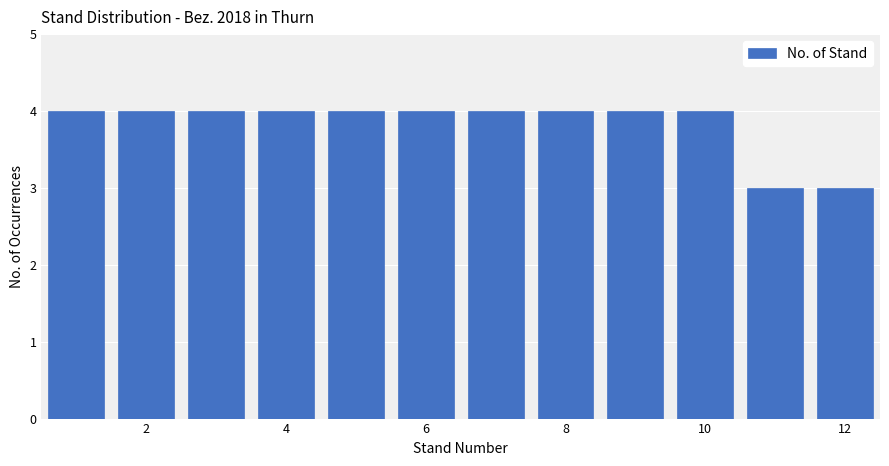

Reading left to right, list every bar in this chart as the range it spans on the x-axis followed by its height. Neither the bar edges nor the heights are printed on the chart, so give them approximately, as read against the axes.

0.5 to 1.5: 4
1.5 to 2.5: 4
2.5 to 3.5: 4
3.5 to 4.5: 4
4.5 to 5.5: 4
5.5 to 6.5: 4
6.5 to 7.5: 4
7.5 to 8.5: 4
8.5 to 9.5: 4
9.5 to 10.5: 4
10.5 to 11.5: 3
11.5 to 12.5: 3